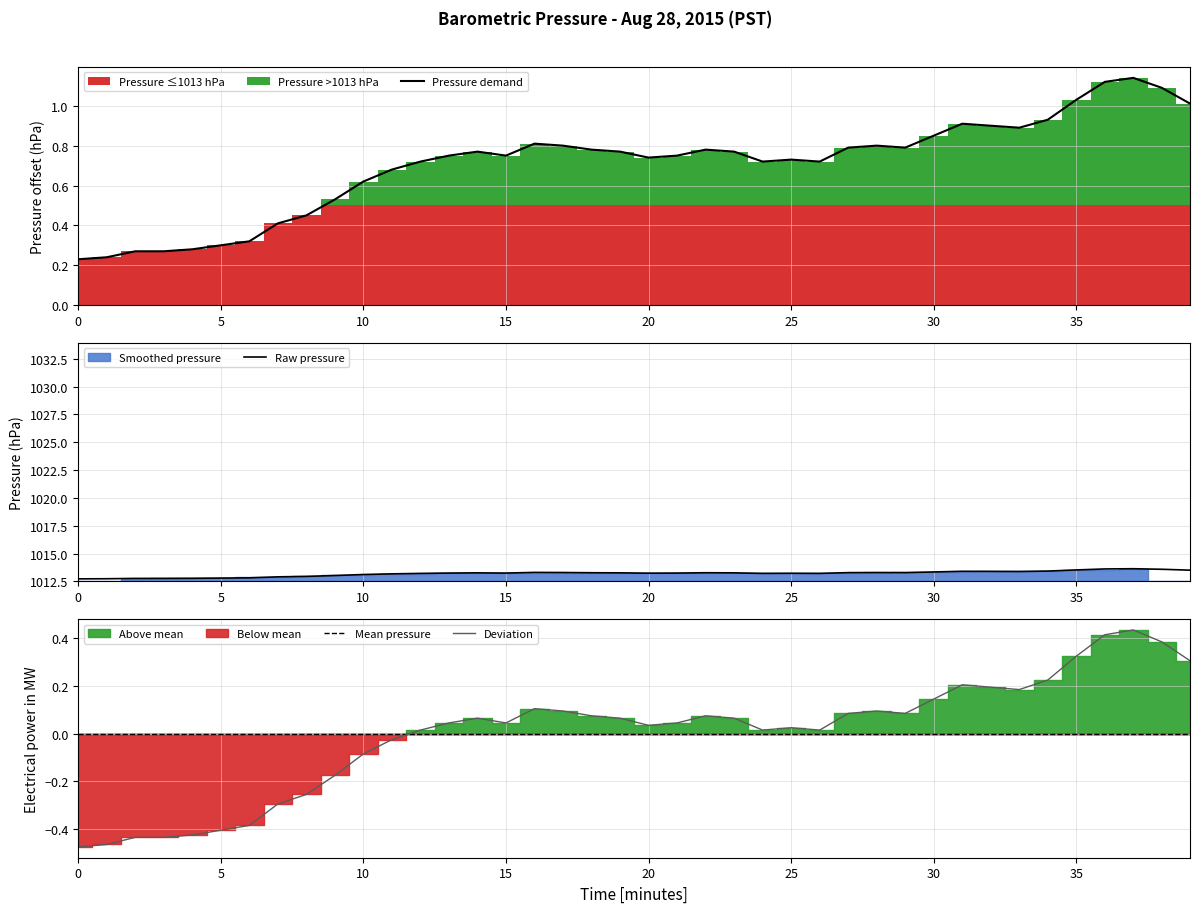

What is the value of the 40th point from the left?

1.0